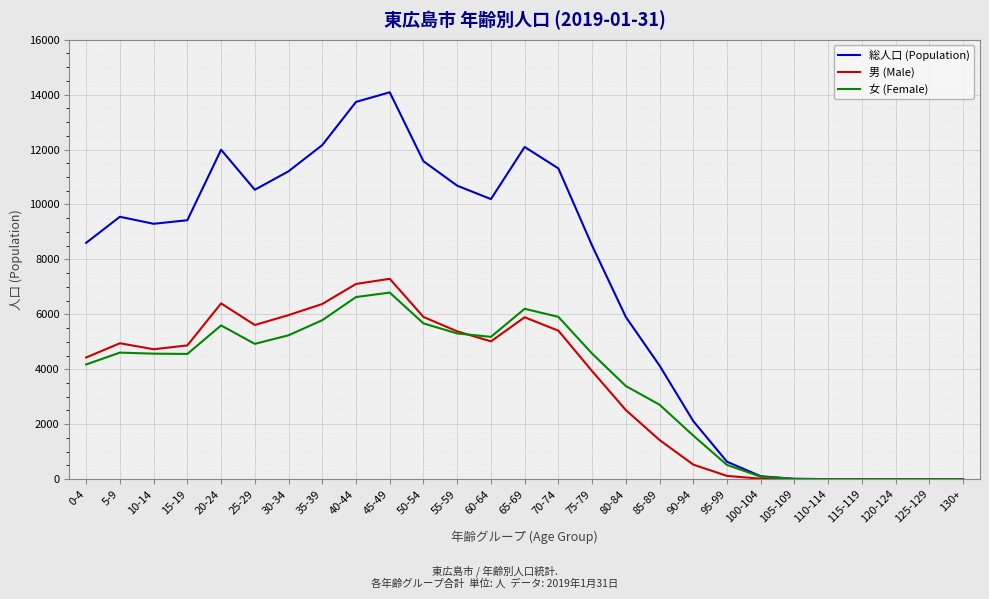

Which series has the largest range (max minus min)?

総人口 (Population)